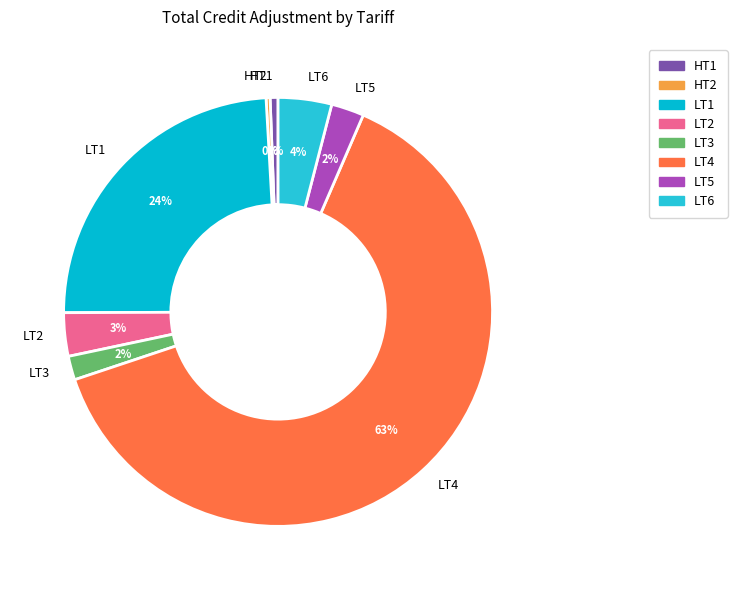

Combined, do HT1 and HT2 account for over 50%?

No